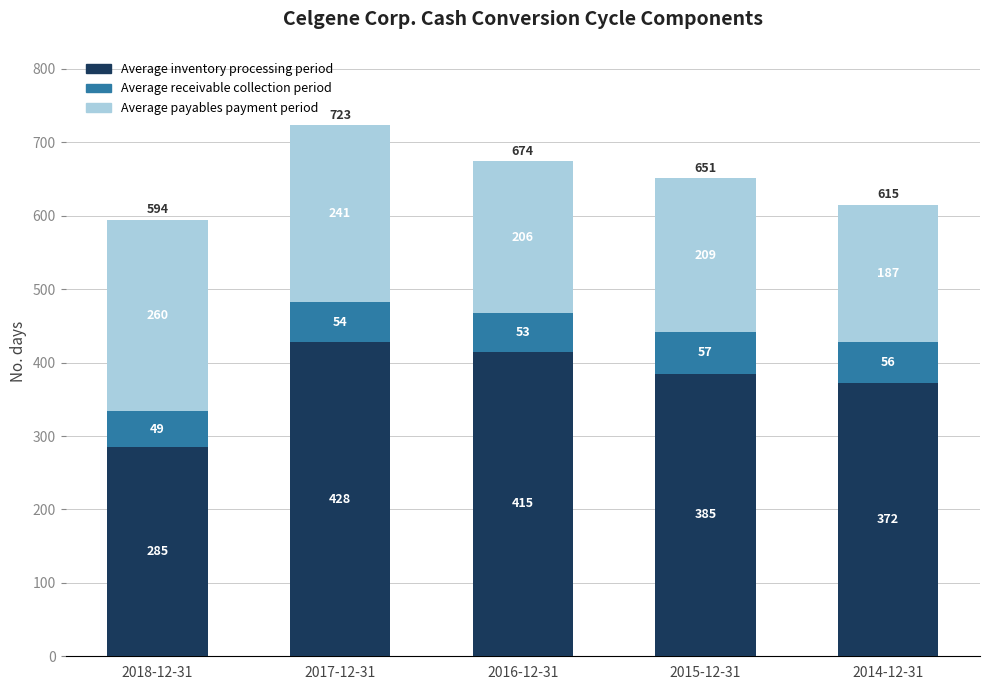

Reading left to right, what are the values for Average inventory processing period?

2018-12-31=285	2017-12-31=428	2016-12-31=415	2015-12-31=385	2014-12-31=372